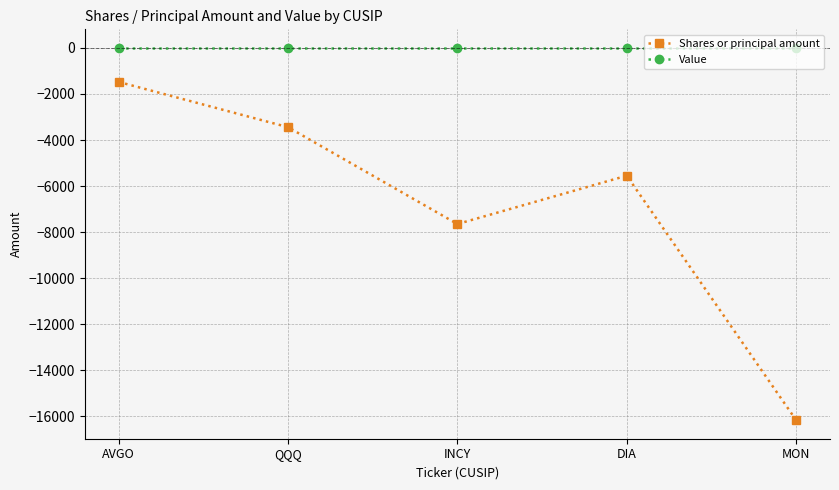

Is the value of Value at AVGO greater than the value of Shares or principal amount at INCY?

Yes